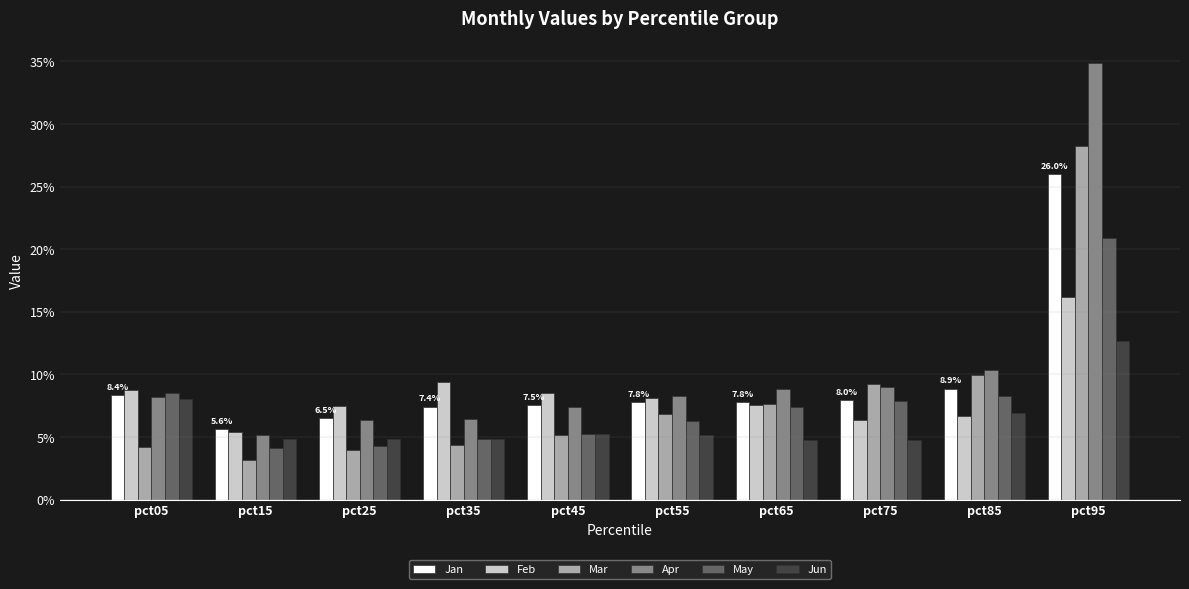

What is the greatest value displayed?

0.3